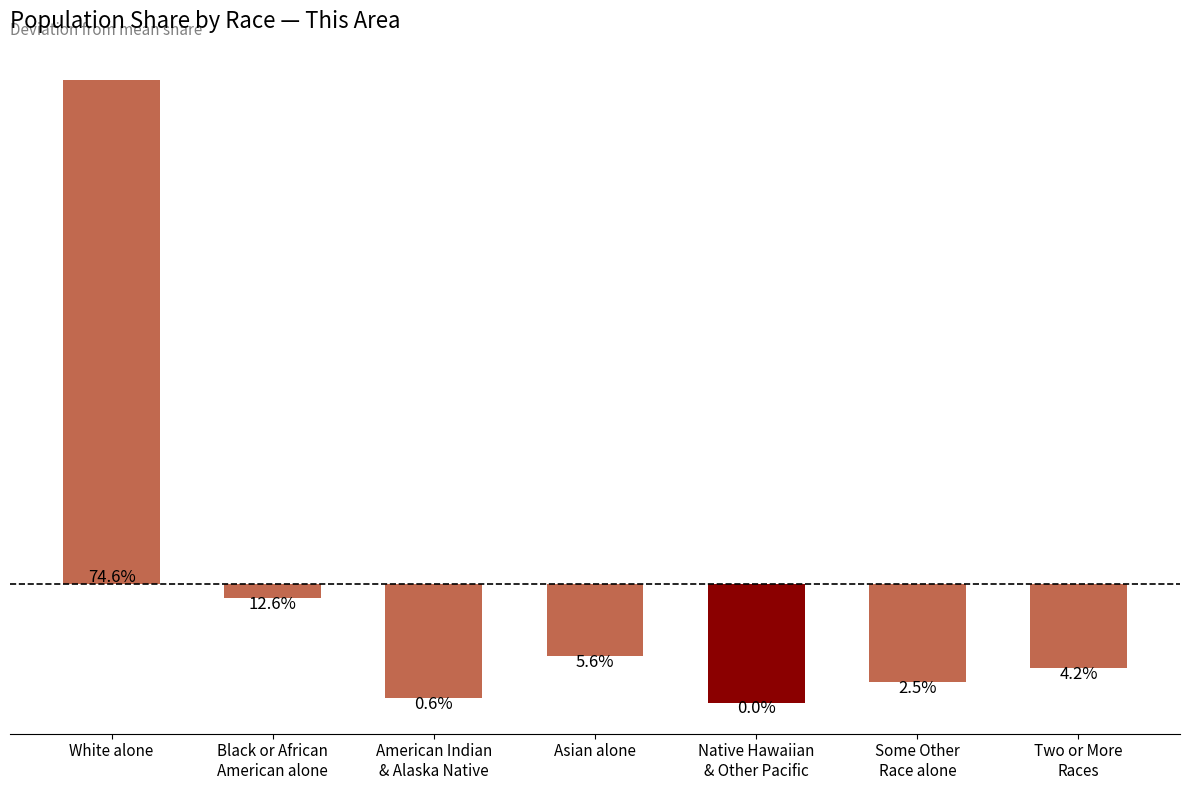

Which has a higher value, Asian alone or Black or African
American alone?

Black or African
American alone